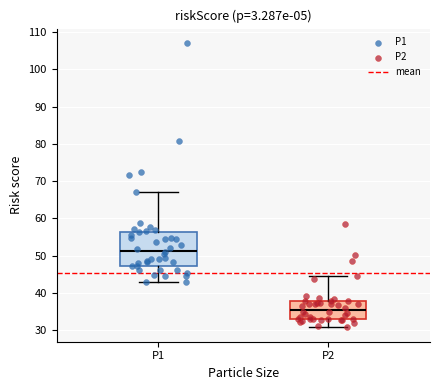

Reading left to right, transcribe this box plot: for each box, give where its median line is, the range the box spans, and where its two whiskers end, as read against the y-axis. The values are not printed on the chart, so give them approximately, as read against the axis.

P1: median 51, box 47 to 56, whiskers 43 to 67
P2: median 35, box 33 to 38, whiskers 31 to 45